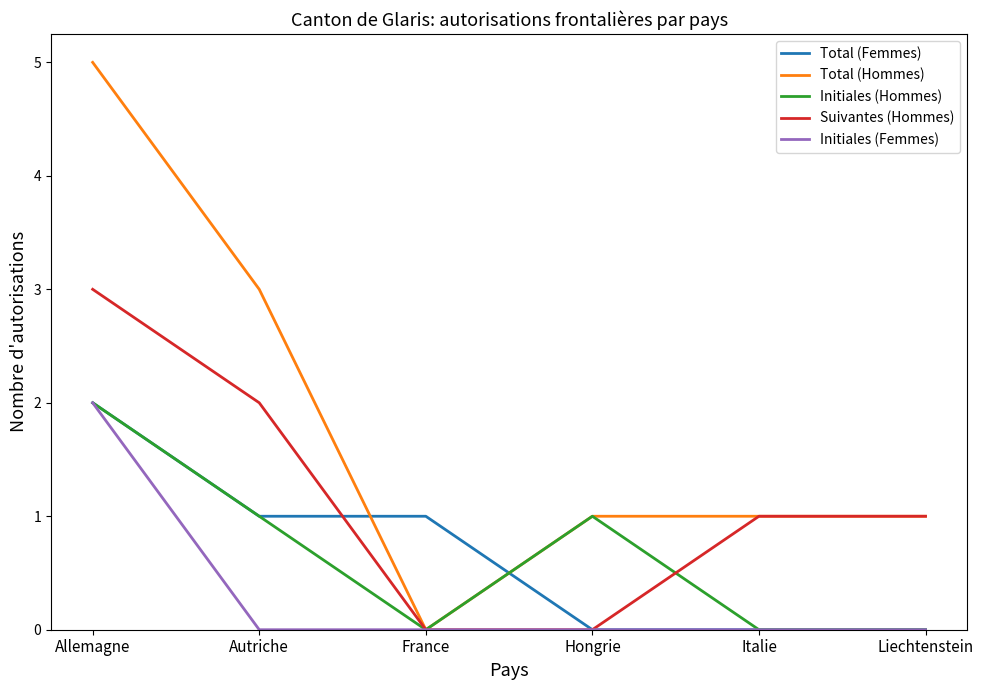

Which series has the widest spread of values?

Total (Hommes)